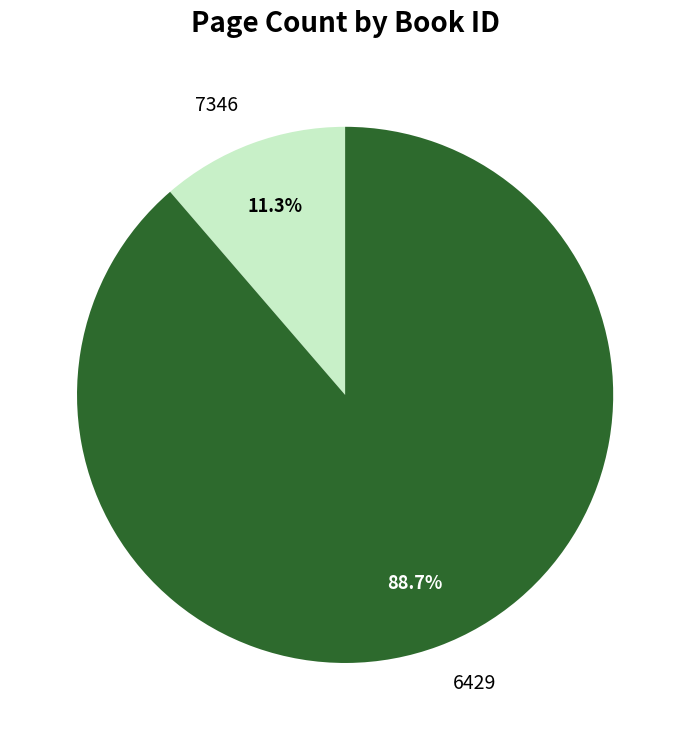

Is there a majority slice in this chart?

Yes